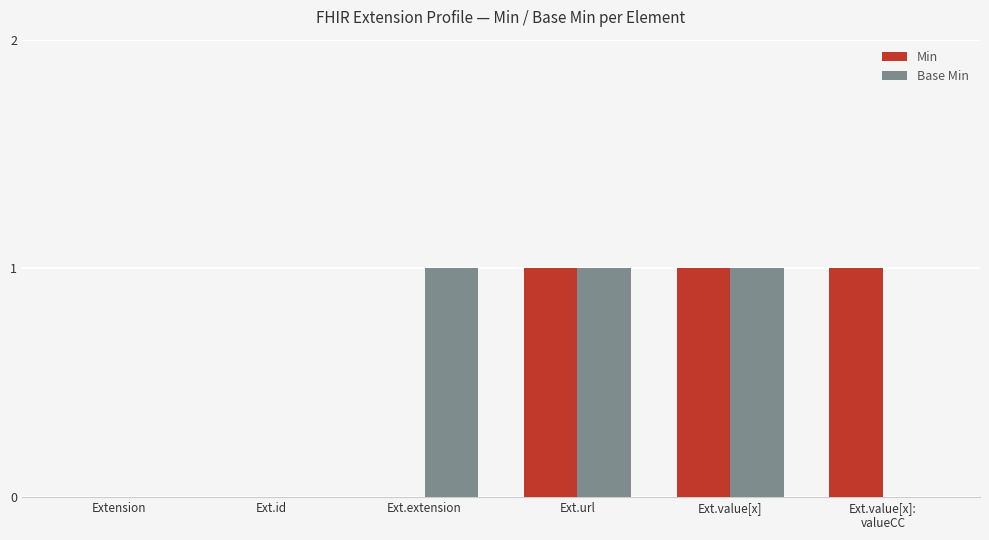

Are the bars grouped side by side (vs. stacked)?

Yes